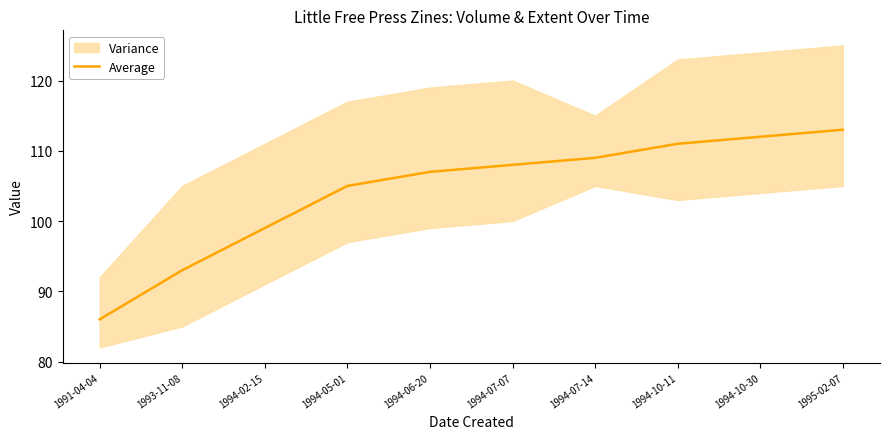

Reading left to right, transcribe all the data shown in this chart.

1991-04-04=86	1993-11-08=93	1994-02-15=99	1994-05-01=105	1994-06-20=107	1994-07-07=108	1994-07-14=109	1994-10-11=111	1994-10-30=112	1995-02-07=113